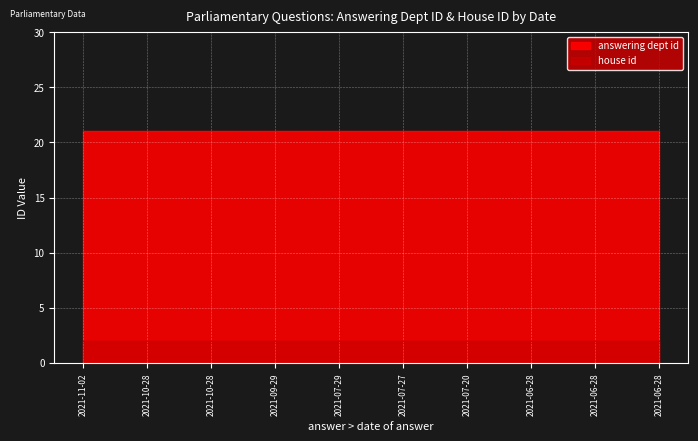

Reading left to right, what are all the values shown in this chart?

answering dept id: 21	21	21	21	21	21	21	21	21	21
house id: 2	2	2	2	2	2	2	2	2	2